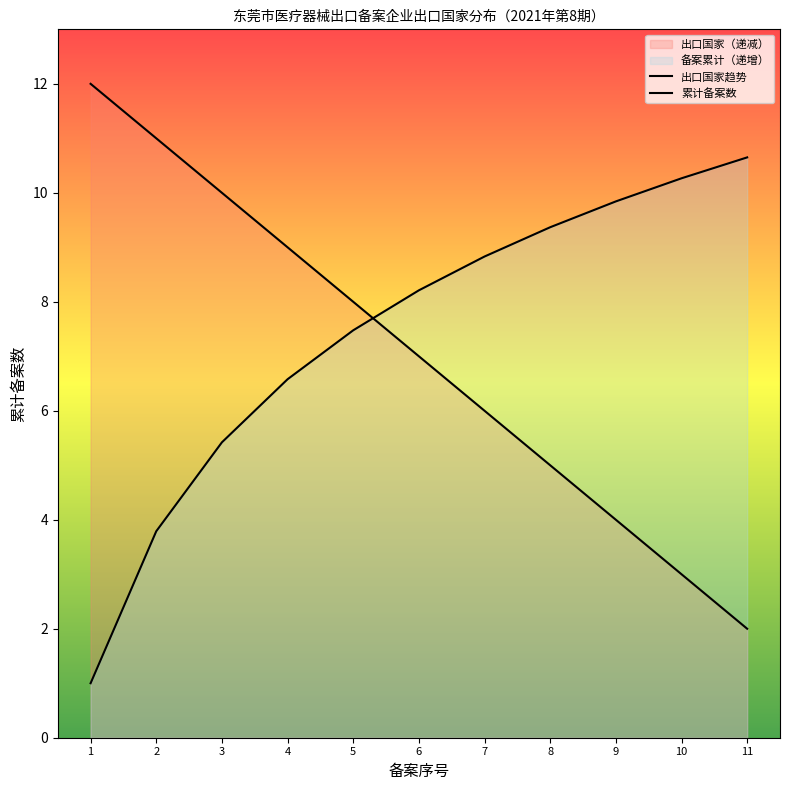

Rank the categories by 出口国家趋势 value from lowest to highest.

11, 10, 9, 8, 7, 6, 5, 4, 3, 2, 1